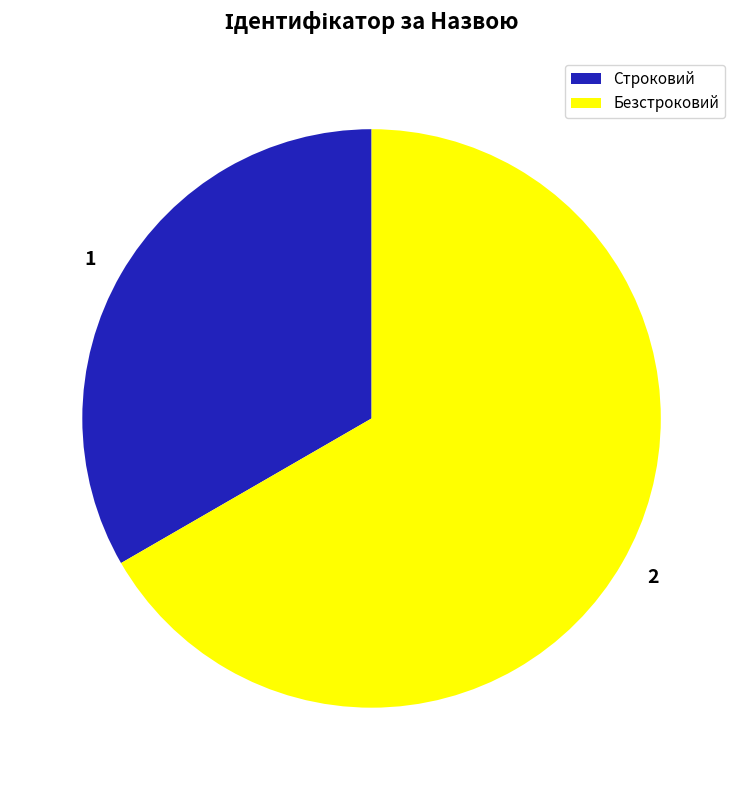

Which category has the biggest portion of the pie?

Безстроковий